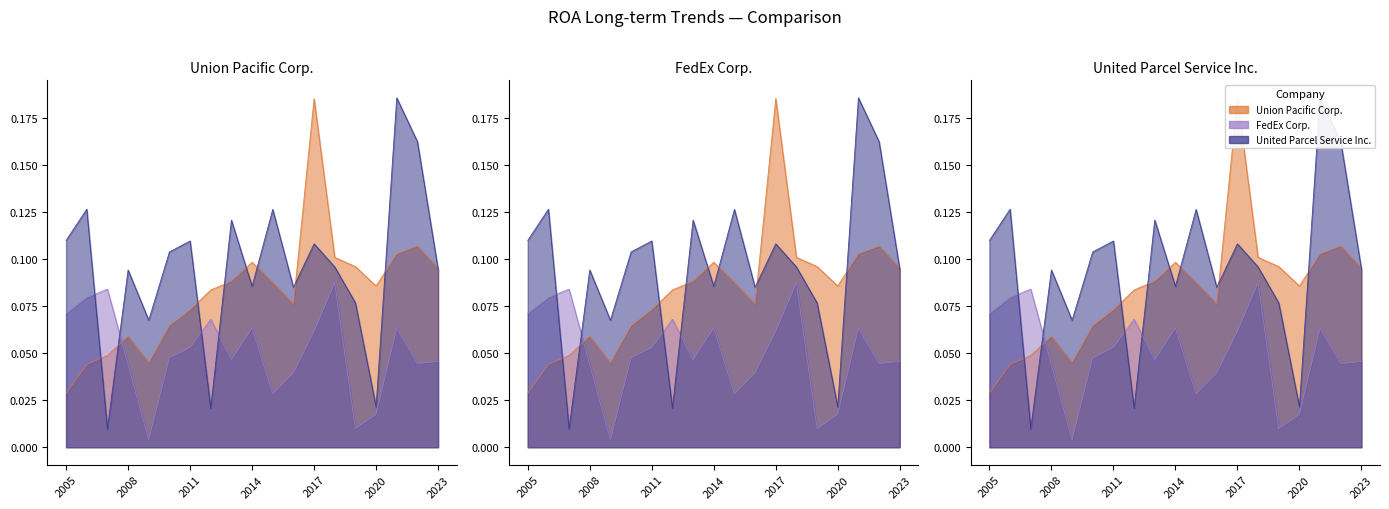

What is the difference between the highest and lowest values at 2006?

0.1